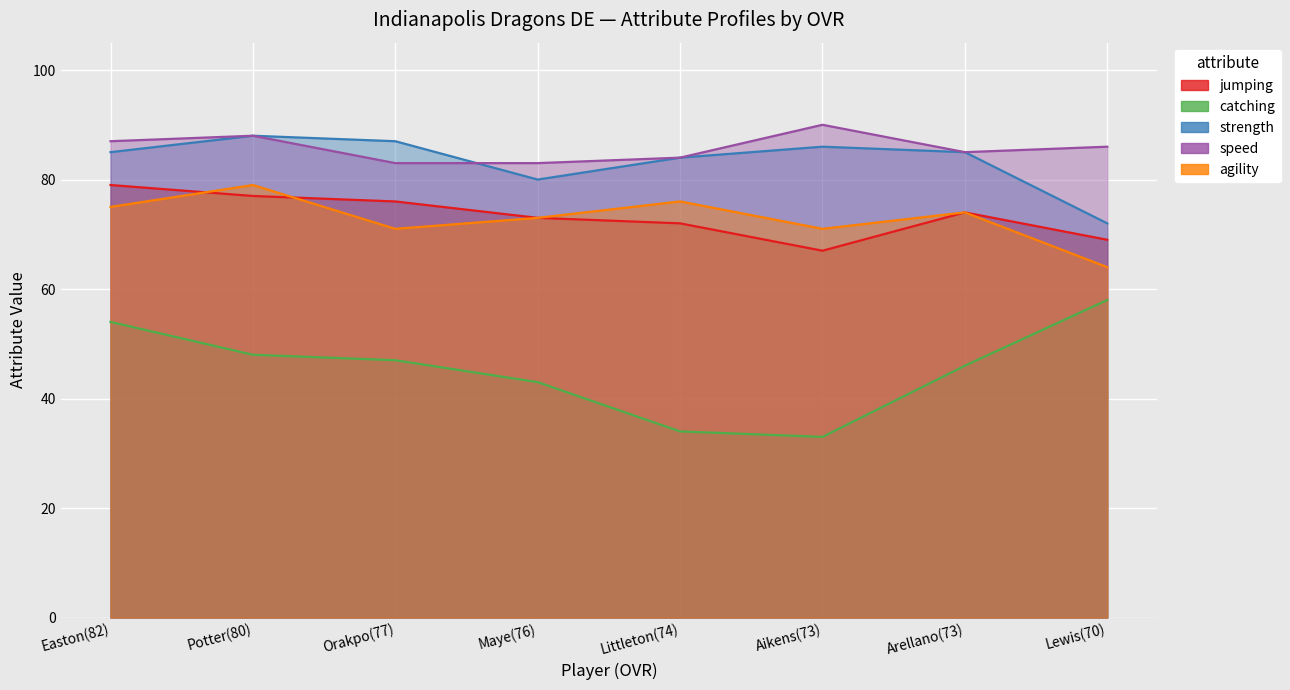

What is the value of the speed point at the 3rd from the left?

83